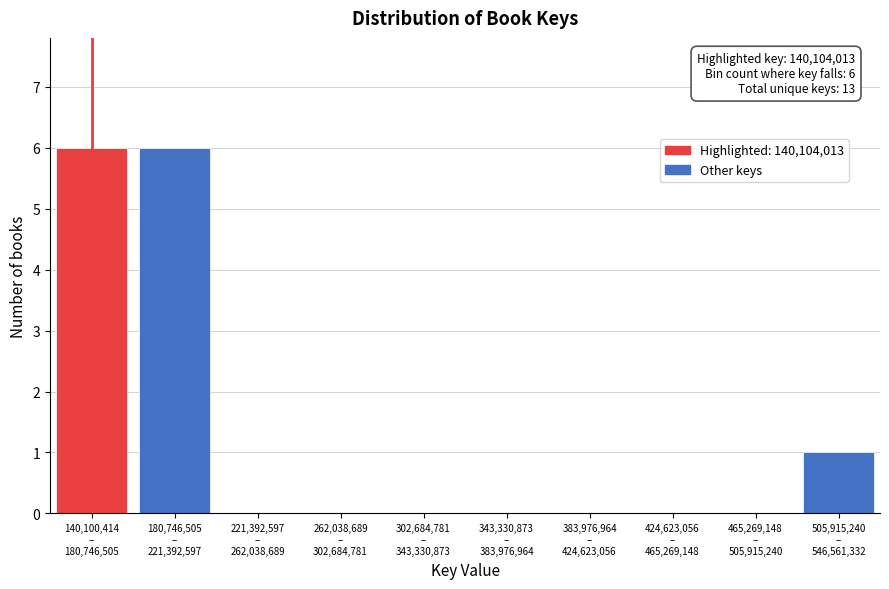

What is the greatest value displayed?

6